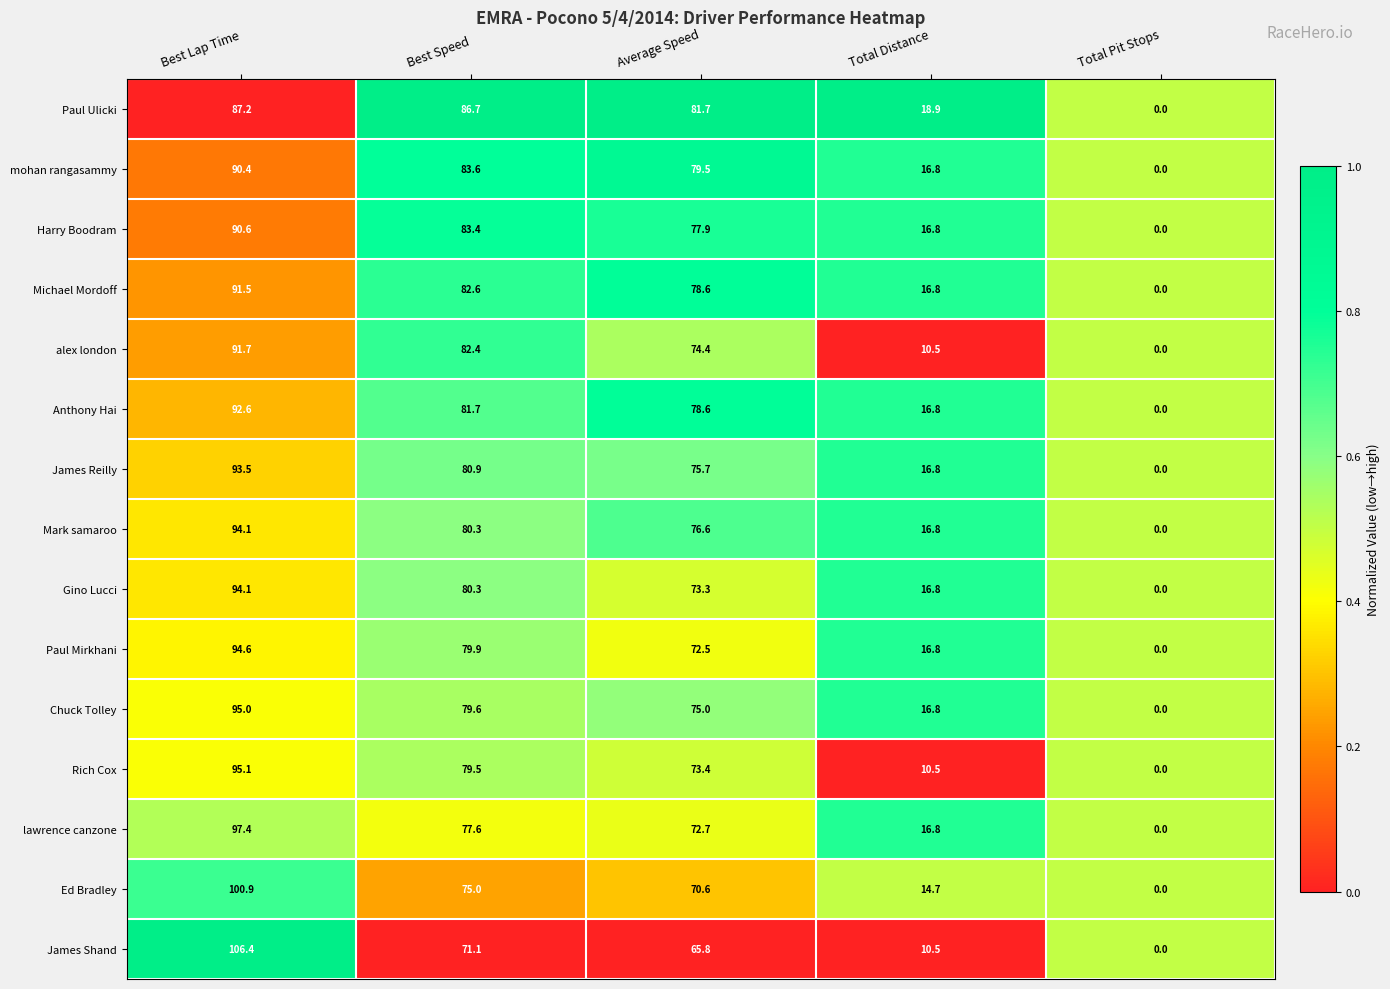

List the labels in order of Michael Mordoff value, largest first.

Best Lap Time, Best Speed, Average Speed, Total Distance, Total Pit Stops